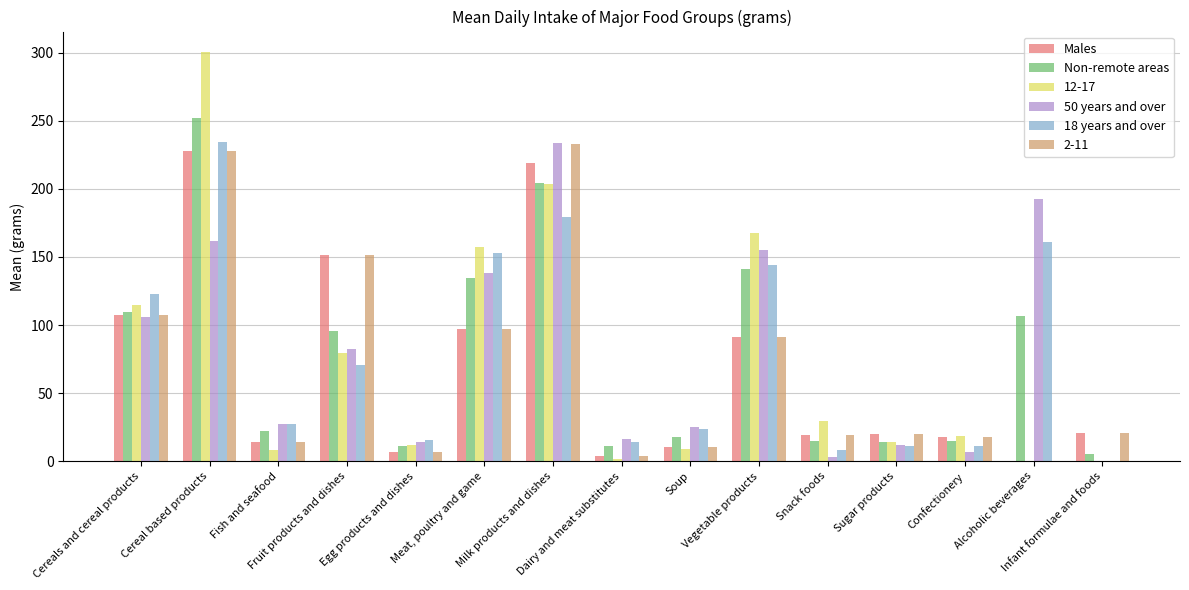

What is the maximum value for 50 years and over?

233.7